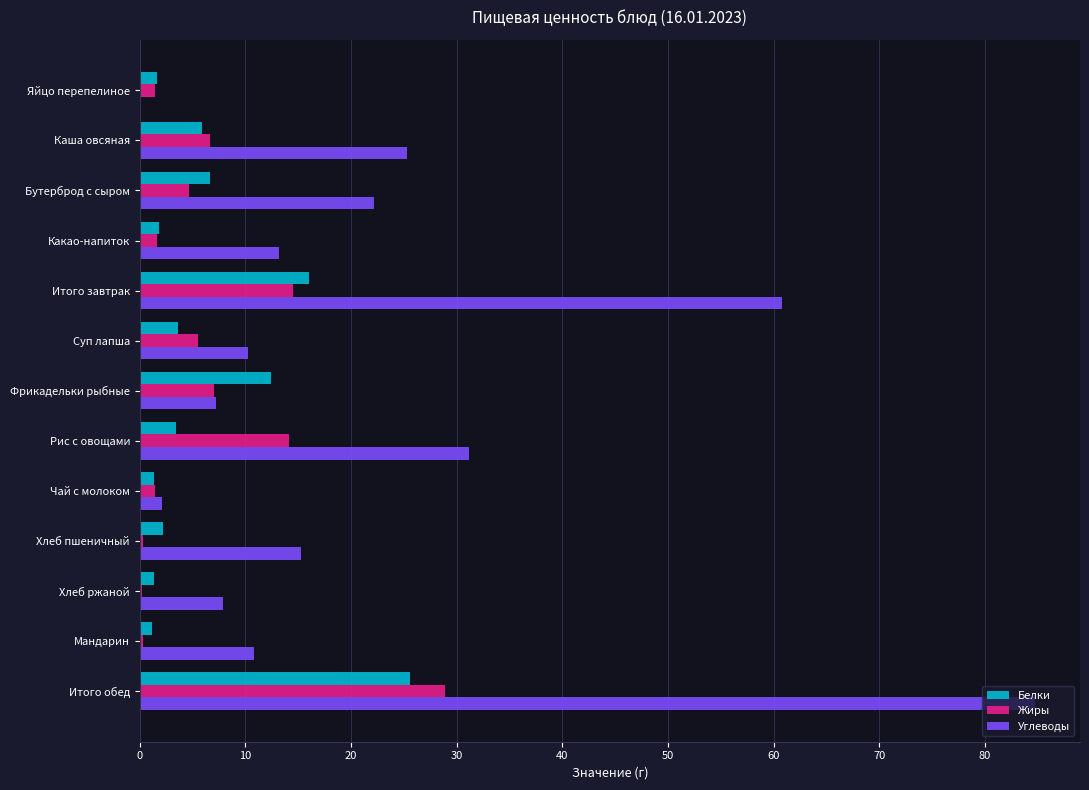

What is the sum of all Углеводы values?

291.2